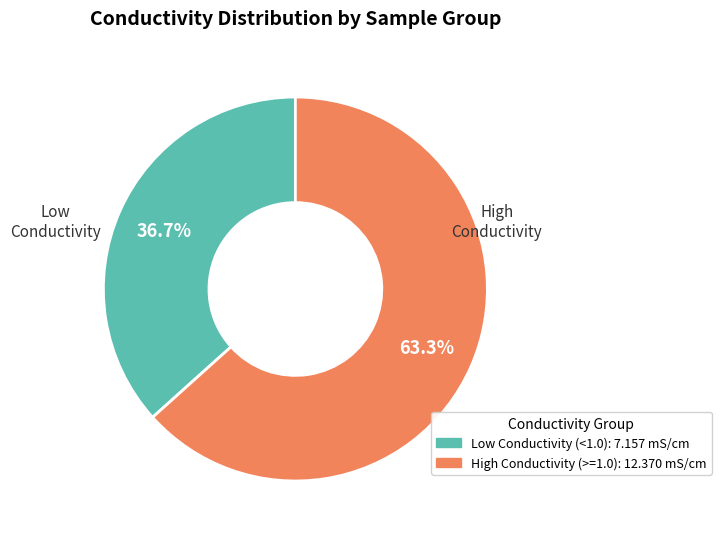

How many segments does this pie chart have?

2